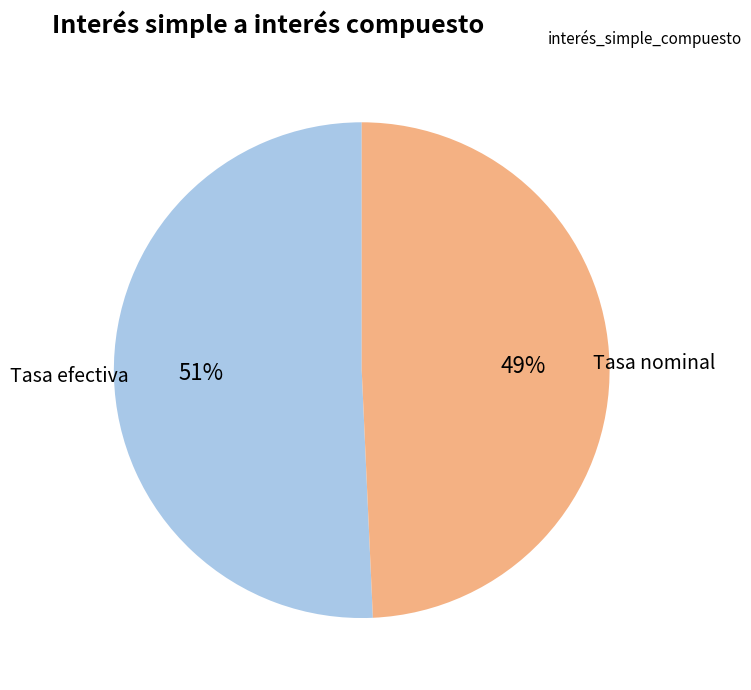

The Tasa nominal slice represents 13% of the pie. True or false?

False